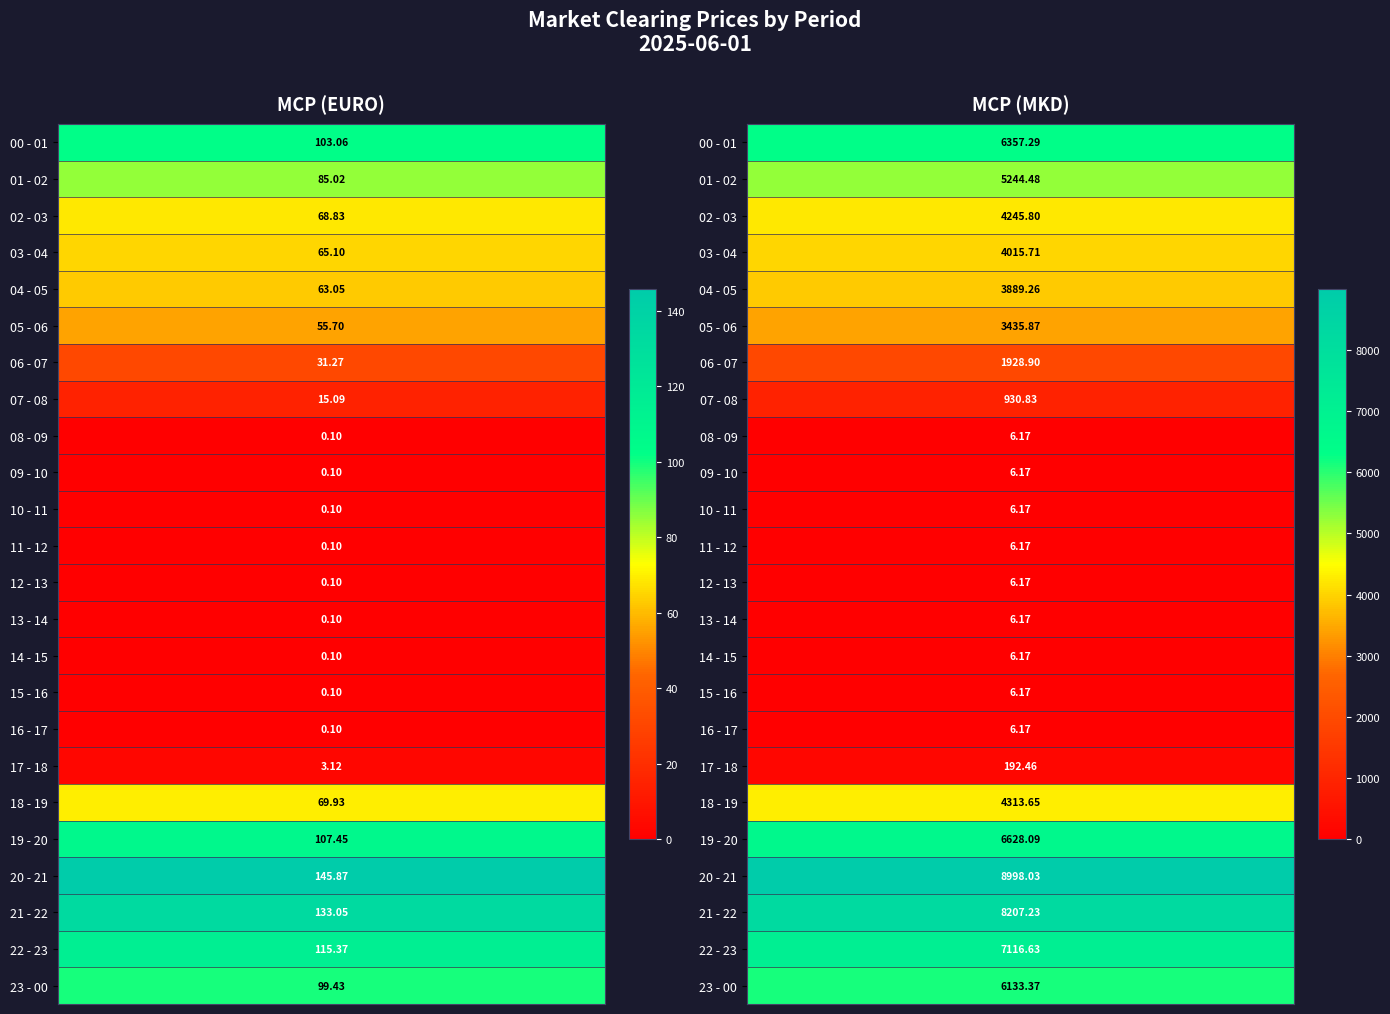

True or false: 00 - 01 has a value of 161.6 at 0.

False